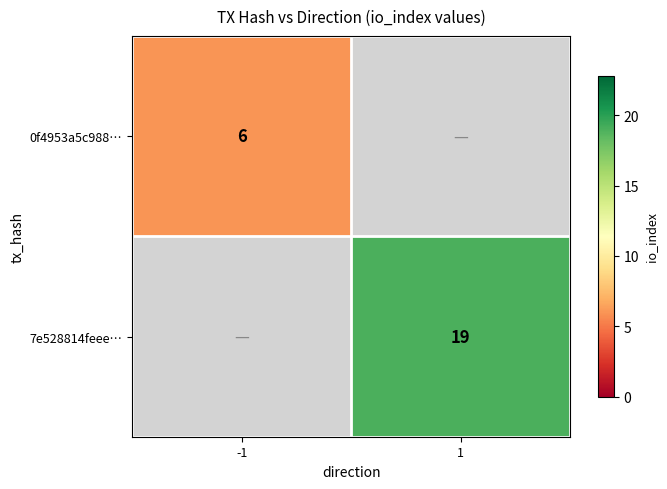

True or false: 7e528814feee… has a value of 5 at 1.

False